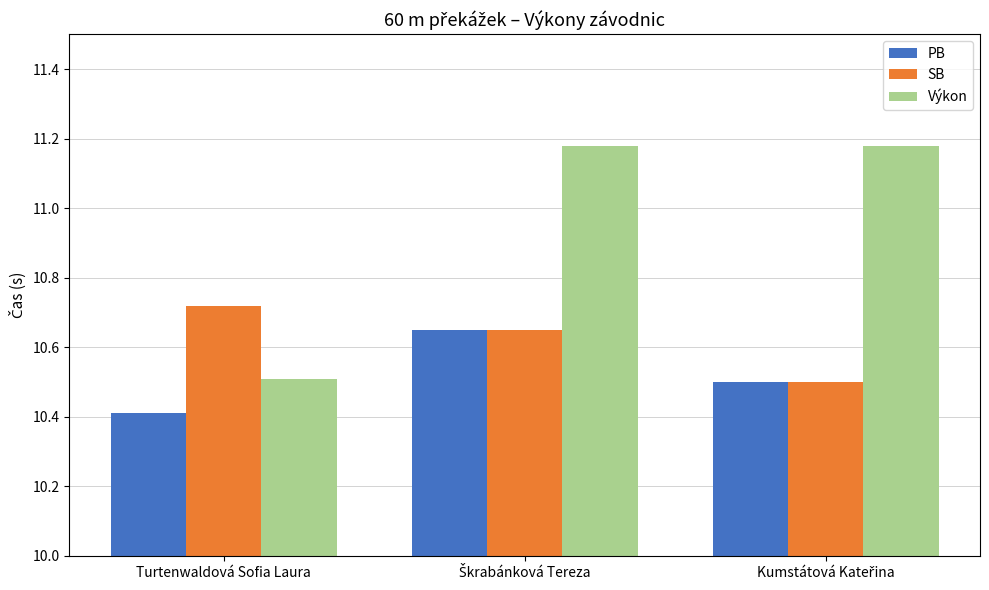

How many bars are there in total?

9